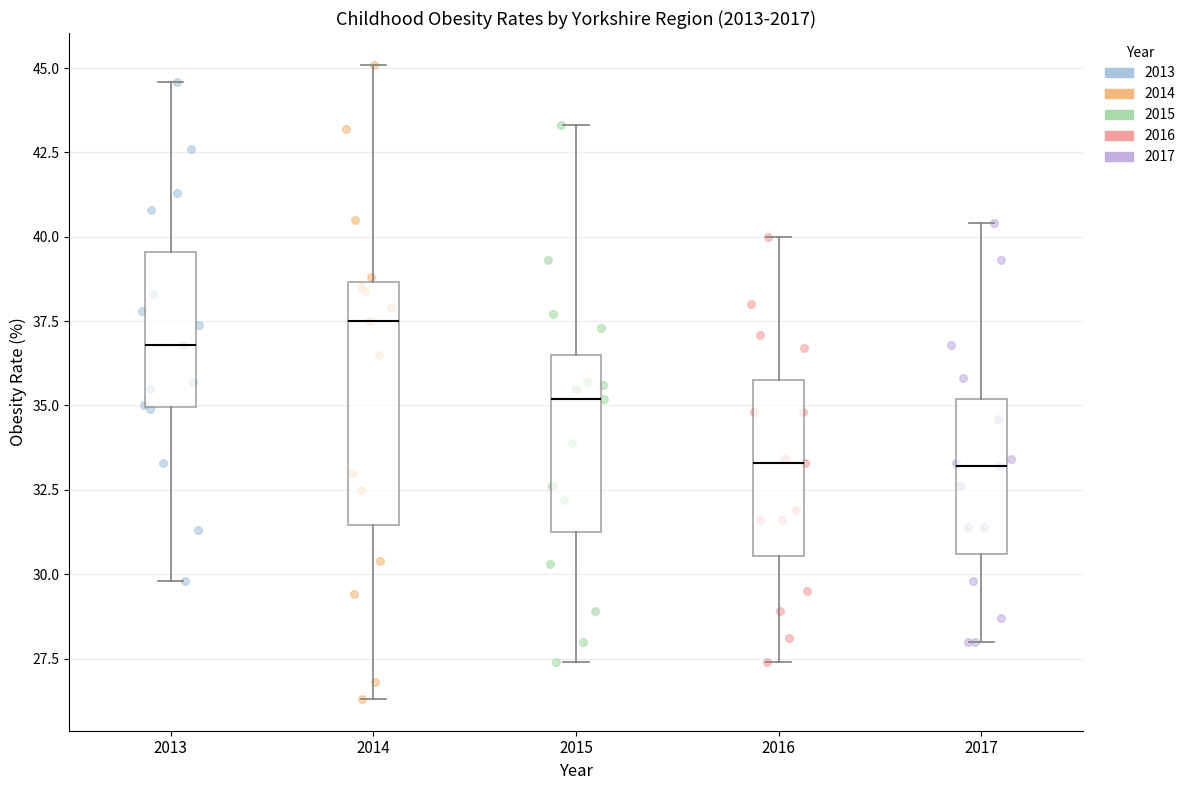

Where is the lower edge of the box at x = 2014 on the y-axis? The values are not printed on the chart, so give them approximately, as read against the axis.

31.5